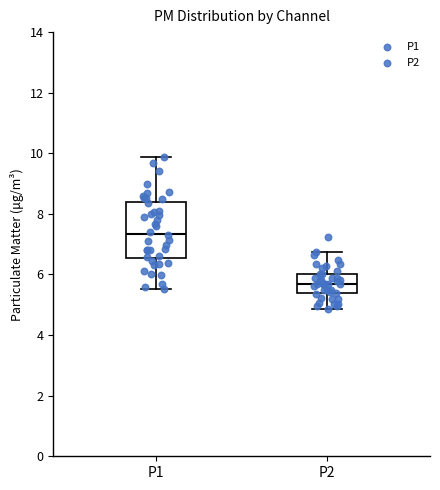

Reading left to right, transcribe this box plot: for each box, give where its median line is, the range the box spans, and where its two whiskers end, as read against the y-axis. The values are not printed on the chart, so give them approximately, as read against the axis.

P1: median 7.4, box 6.6 to 8.4, whiskers 5.6 to 9.8
P2: median 5.8, box 5.4 to 6.0, whiskers 4.8 to 6.8